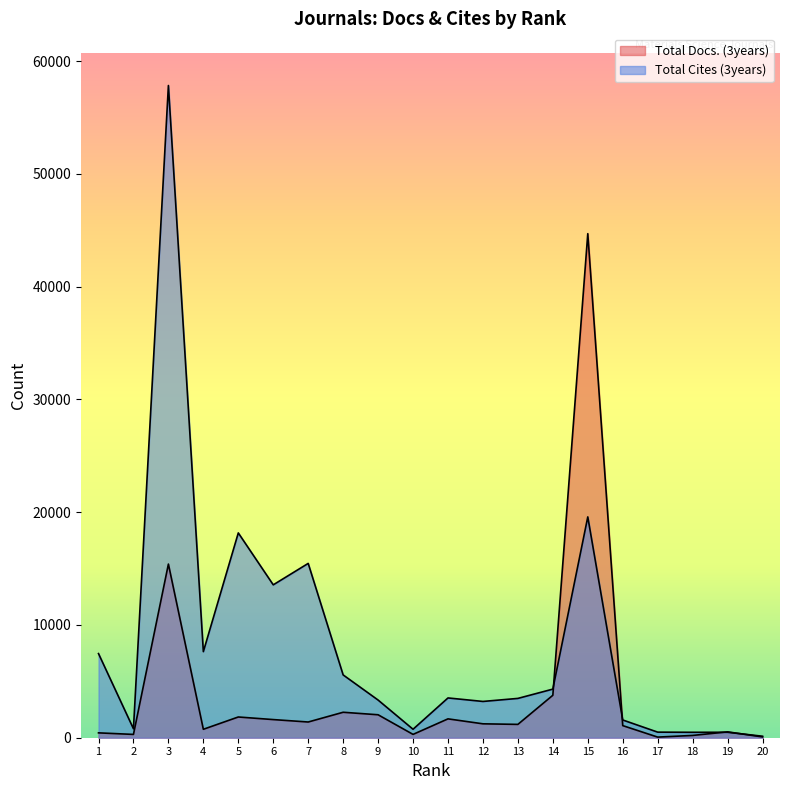

The Total Cites (3years) series shows 751 at 10. True or false?

True